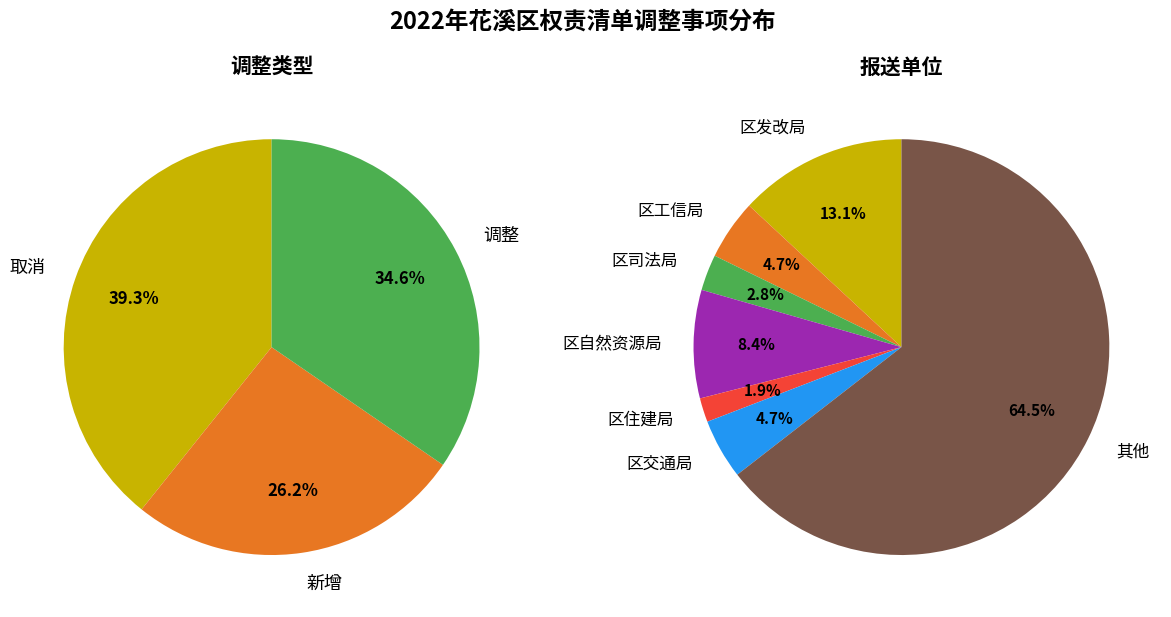

Does 新增 represent more than half of the total?

No